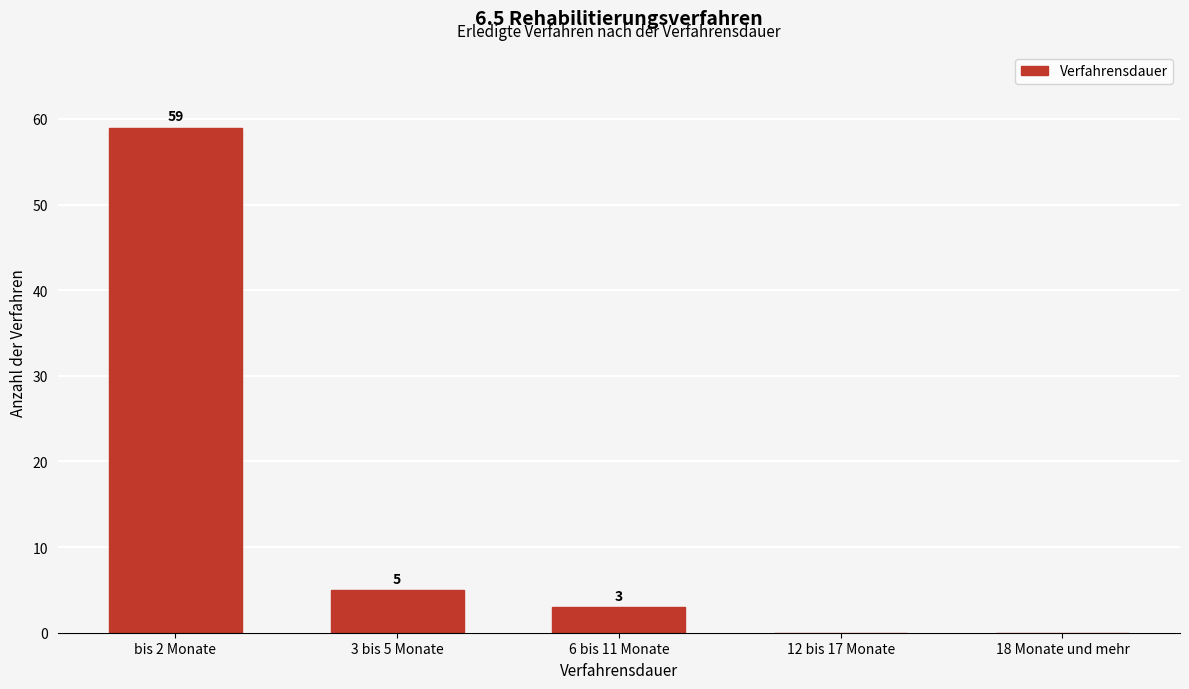

Reading right to left, transcribe all the data shown in this chart.

18 Monate und mehr=0	12 bis 17 Monate=0	6 bis 11 Monate=3	3 bis 5 Monate=5	bis 2 Monate=59